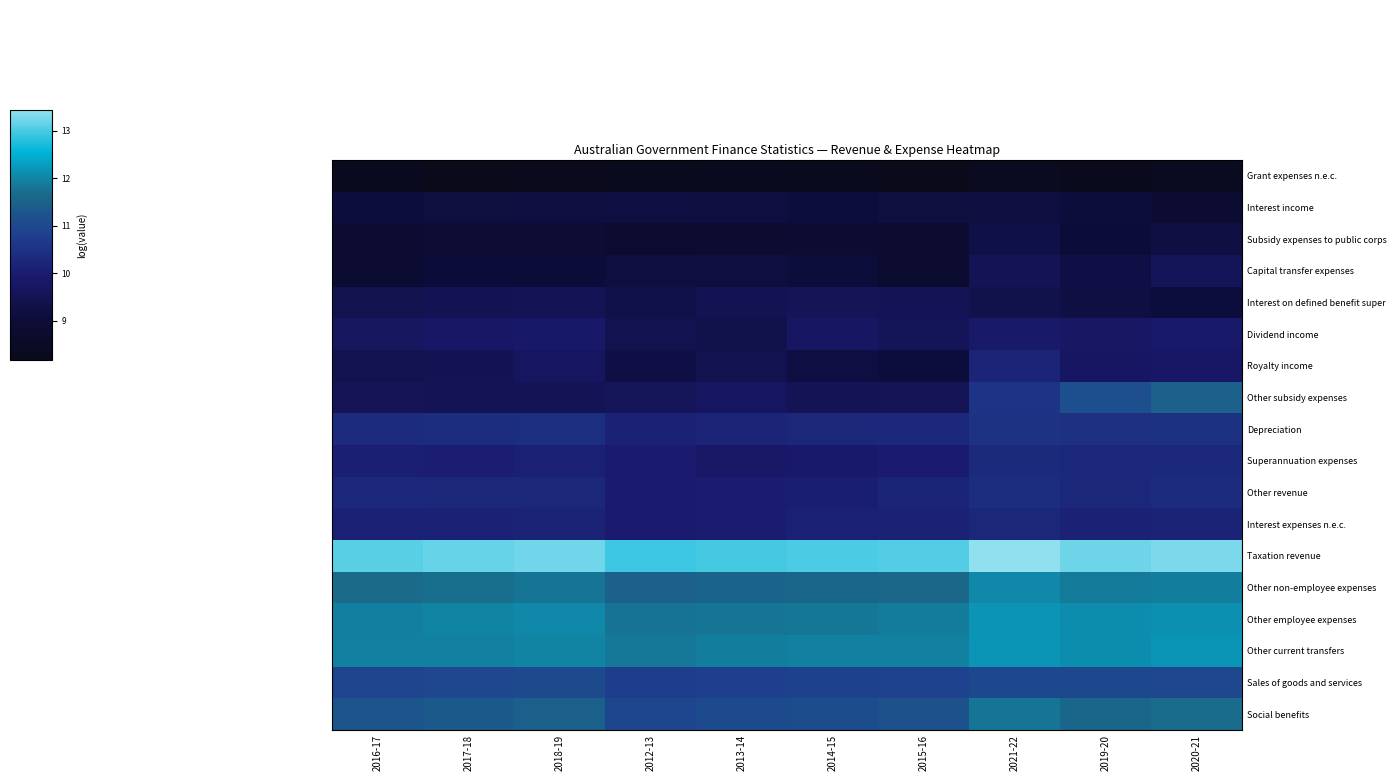

Reading right to left, what are all the values shown in this chart?

Grant expenses n.e.c.: 2020-21=8.4	2019-20=8.3	2021-22=8.4	2015-16=8.2	2014-15=8.3	2013-14=8.3	2012-13=8.3	2018-19=8.2	2017-18=8.2	2016-17=8.3
Interest income: 2020-21=8.9	2019-20=9.1	2021-22=9.2	2015-16=9.1	2014-15=9.1	2013-14=9.2	2012-13=9.2	2018-19=9.2	2017-18=9.1	2016-17=9.1
Subsidy expenses to public corps: 2020-21=9.2	2019-20=9.0	2021-22=9.3	2015-16=8.8	2014-15=8.8	2013-14=8.8	2012-13=8.8	2018-19=8.9	2017-18=8.9	2016-17=8.8
Capital transfer expenses: 2020-21=9.6	2019-20=9.3	2021-22=9.5	2015-16=8.8	2014-15=9.1	2013-14=9.1	2012-13=9.2	2018-19=9.0	2017-18=9.1	2016-17=8.9
Interest on defined benefit super: 2020-21=9.1	2019-20=9.2	2021-22=9.4	2015-16=9.5	2014-15=9.5	2013-14=9.5	2012-13=9.3	2018-19=9.5	2017-18=9.5	2016-17=9.4
Dividend income: 2020-21=9.9	2019-20=9.8	2021-22=9.9	2015-16=9.6	2014-15=9.7	2013-14=9.3	2012-13=9.4	2018-19=9.8	2017-18=9.8	2016-17=9.7
Royalty income: 2020-21=9.8	2019-20=9.7	2021-22=10.2	2015-16=9.1	2014-15=9.2	2013-14=9.4	2012-13=9.2	2018-19=9.7	2017-18=9.5	2016-17=9.4
Other subsidy expenses: 2020-21=11.5	2019-20=11.1	2021-22=10.6	2015-16=9.5	2014-15=9.5	2013-14=9.7	2012-13=9.6	2018-19=9.5	2017-18=9.5	2016-17=9.6
Depreciation: 2020-21=10.5	2019-20=10.5	2021-22=10.5	2015-16=10.3	2014-15=10.2	2013-14=10.2	2012-13=10.1	2018-19=10.4	2017-18=10.4	2016-17=10.4
Superannuation expenses: 2020-21=10.3	2019-20=10.3	2021-22=10.3	2015-16=10.0	2014-15=9.9	2013-14=9.8	2012-13=9.9	2018-19=10.1	2017-18=10.0	2016-17=10.1
Other revenue: 2020-21=10.3	2019-20=10.2	2021-22=10.4	2015-16=10.2	2014-15=10.0	2013-14=10.0	2012-13=10.0	2018-19=10.2	2017-18=10.2	2016-17=10.3
Interest expenses n.e.c.: 2020-21=10.2	2019-20=10.1	2021-22=10.2	2015-16=10.1	2014-15=10.1	2013-14=10.0	2012-13=9.9	2018-19=10.1	2017-18=10.1	2016-17=10.1
Taxation revenue: 2020-21=13.3	2019-20=13.2	2021-22=13.4	2015-16=13.0	2014-15=13.0	2013-14=13.0	2012-13=12.9	2018-19=13.2	2017-18=13.2	2016-17=13.1
Other non-employee expenses: 2020-21=11.9	2019-20=11.9	2021-22=12.0	2015-16=11.6	2014-15=11.6	2013-14=11.5	2012-13=11.5	2018-19=11.8	2017-18=11.7	2016-17=11.7
Other employee expenses: 2020-21=12.1	2019-20=12.1	2021-22=12.2	2015-16=11.9	2014-15=11.8	2013-14=11.8	2012-13=11.8	2018-19=12.0	2017-18=12.0	2016-17=11.9
Other current transfers: 2020-21=12.2	2019-20=12.1	2021-22=12.2	2015-16=11.9	2014-15=11.9	2013-14=11.9	2012-13=11.8	2018-19=12.0	2017-18=11.9	2016-17=11.9
Sales of goods and services: 2020-21=11.0	2019-20=11.0	2021-22=11.0	2015-16=10.9	2014-15=10.9	2013-14=10.8	2012-13=10.8	2018-19=11.0	2017-18=11.0	2016-17=10.9
Social benefits: 2020-21=11.7	2019-20=11.6	2021-22=11.8	2015-16=11.2	2014-15=11.1	2013-14=11.0	2012-13=11.0	2018-19=11.4	2017-18=11.3	2016-17=11.3